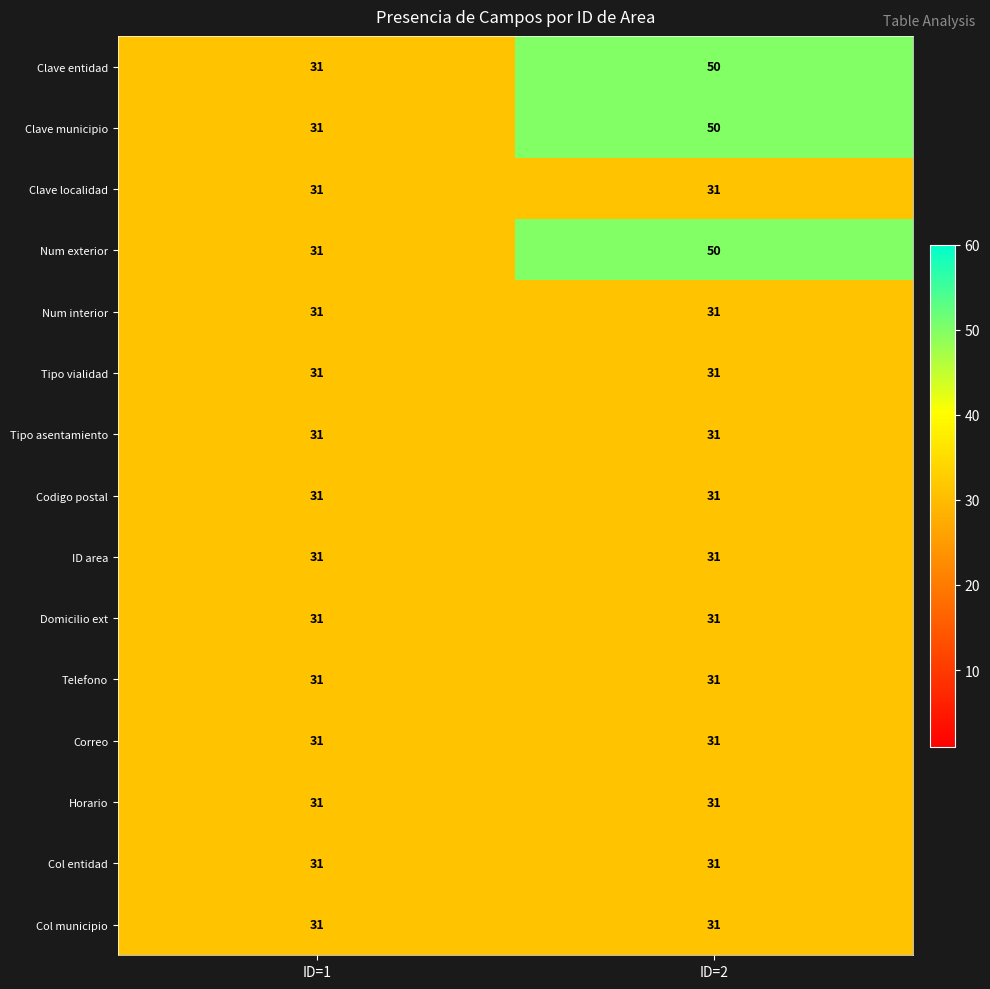

The Domicilio ext series shows 31 at ID=2. True or false?

True